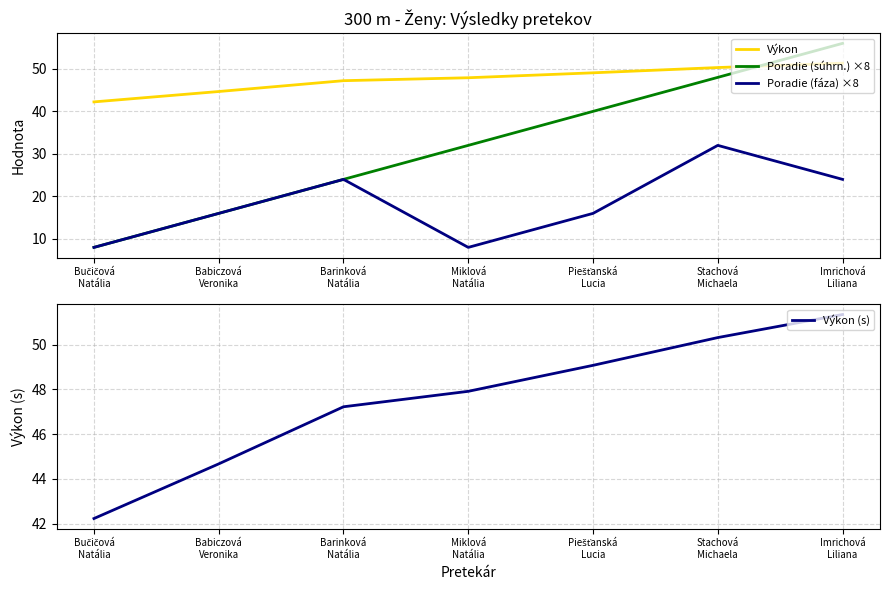

How many data points in Výkon are above 47?

5